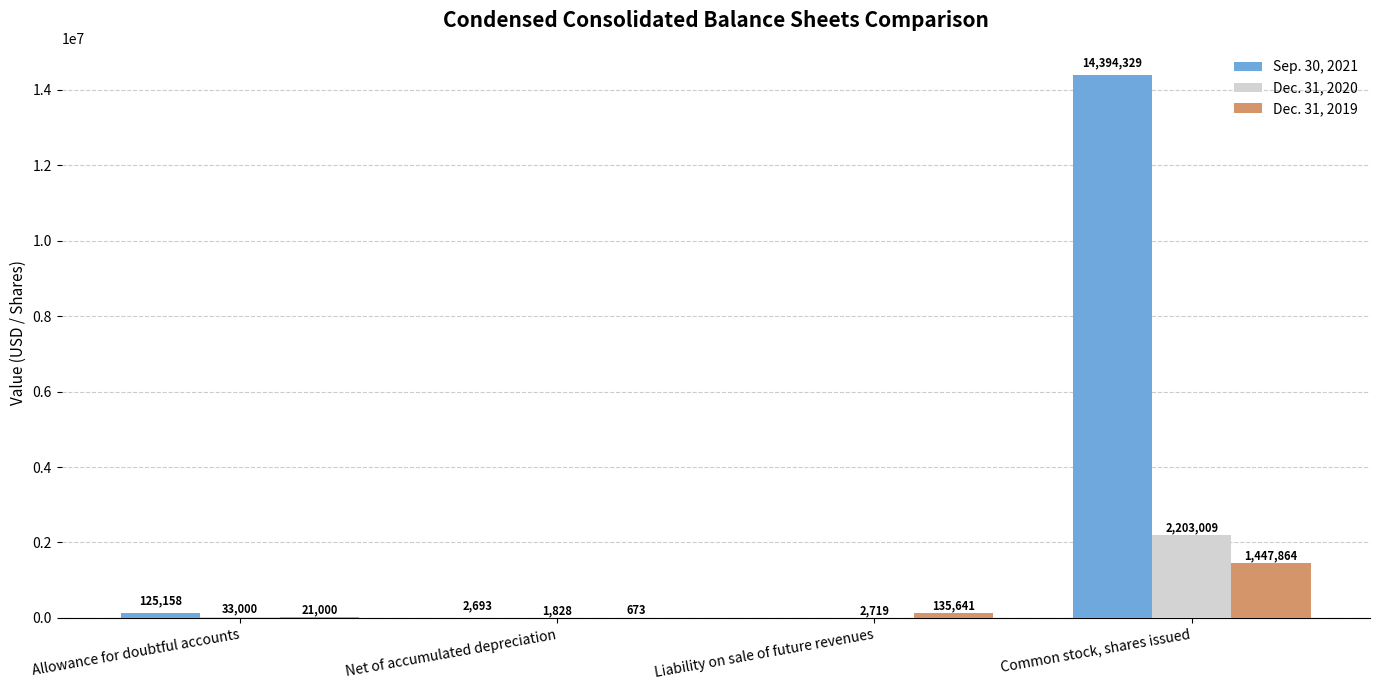

The Dec. 31, 2020 series shows 2203009 at Common stock, shares issued. True or false?

True